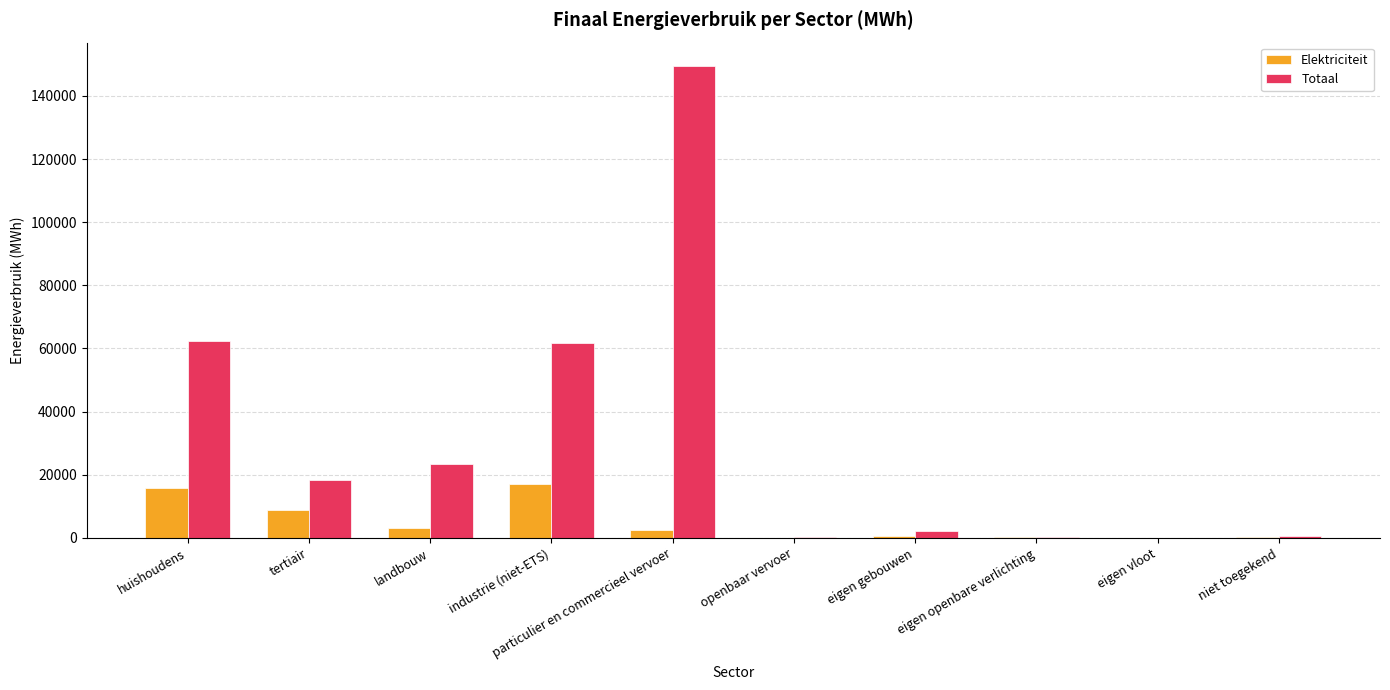

Is the value of Elektriciteit at huishoudens greater than the value of Totaal at openbaar vervoer?

Yes